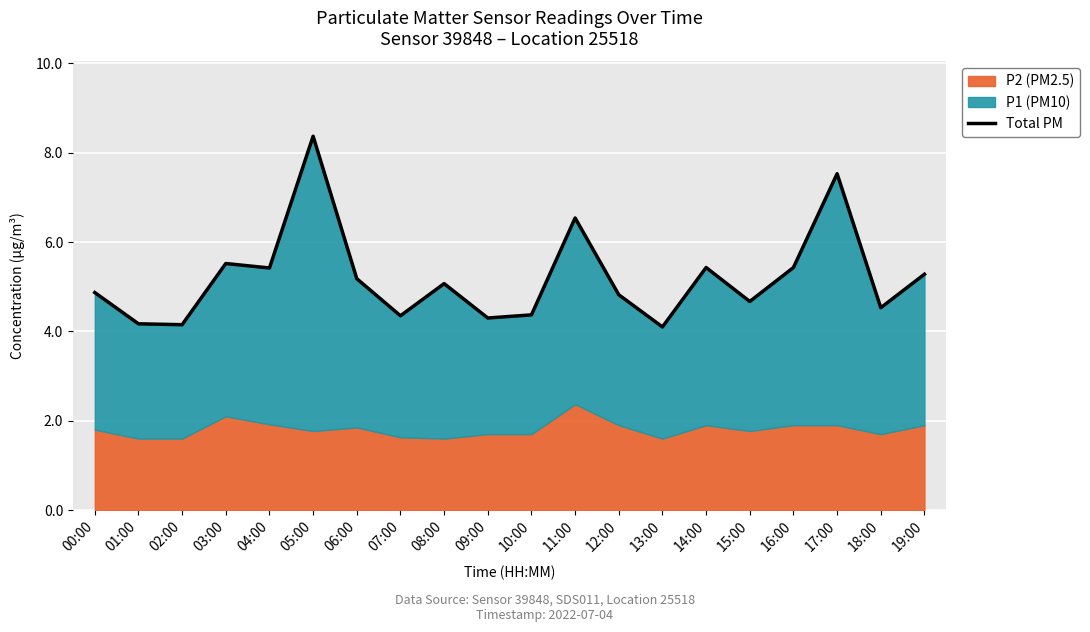

What is the sum of the values at 14:00 and 04:00?

10.8